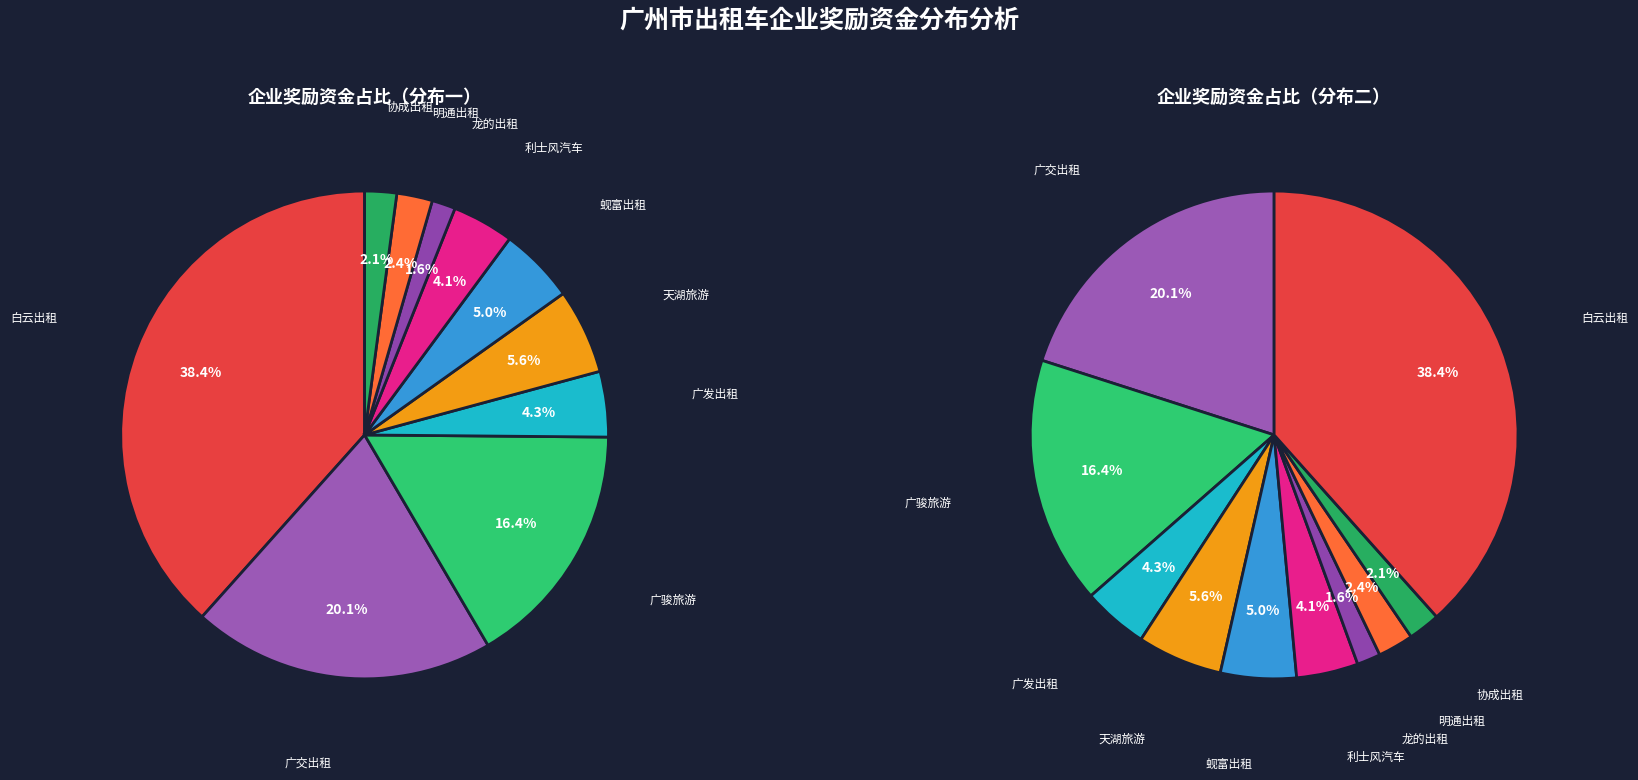

What is the change in value from 广州市白云出租汽车集团有限公司 to 广州市广发出租汽车有限公司?

-13008411.2